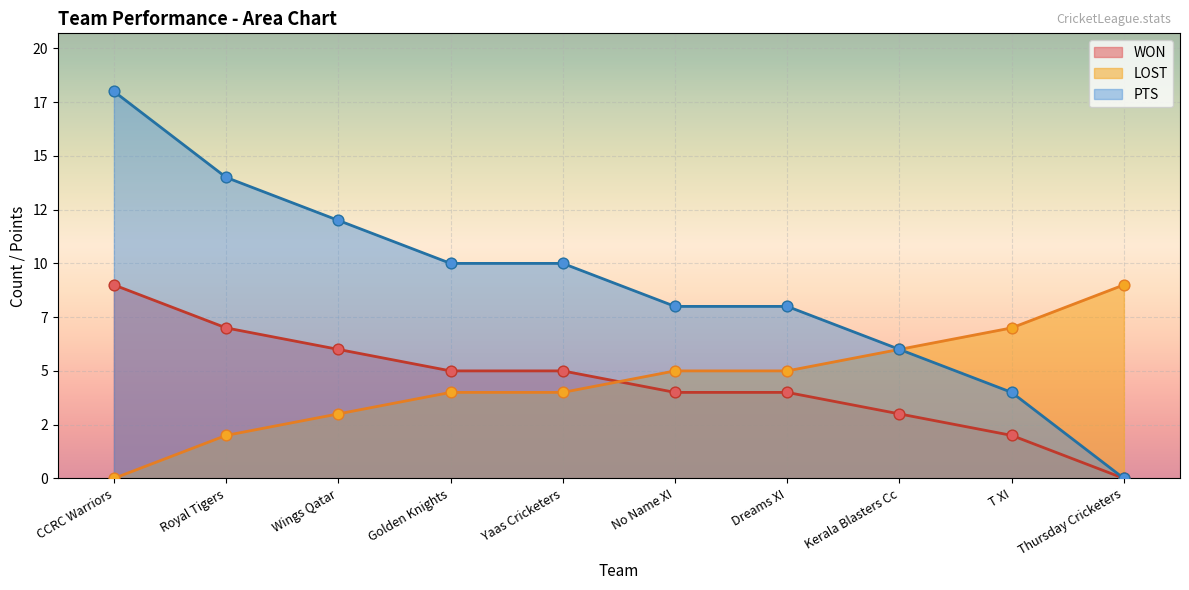

At how many categories does at least one series exceed 11?

3